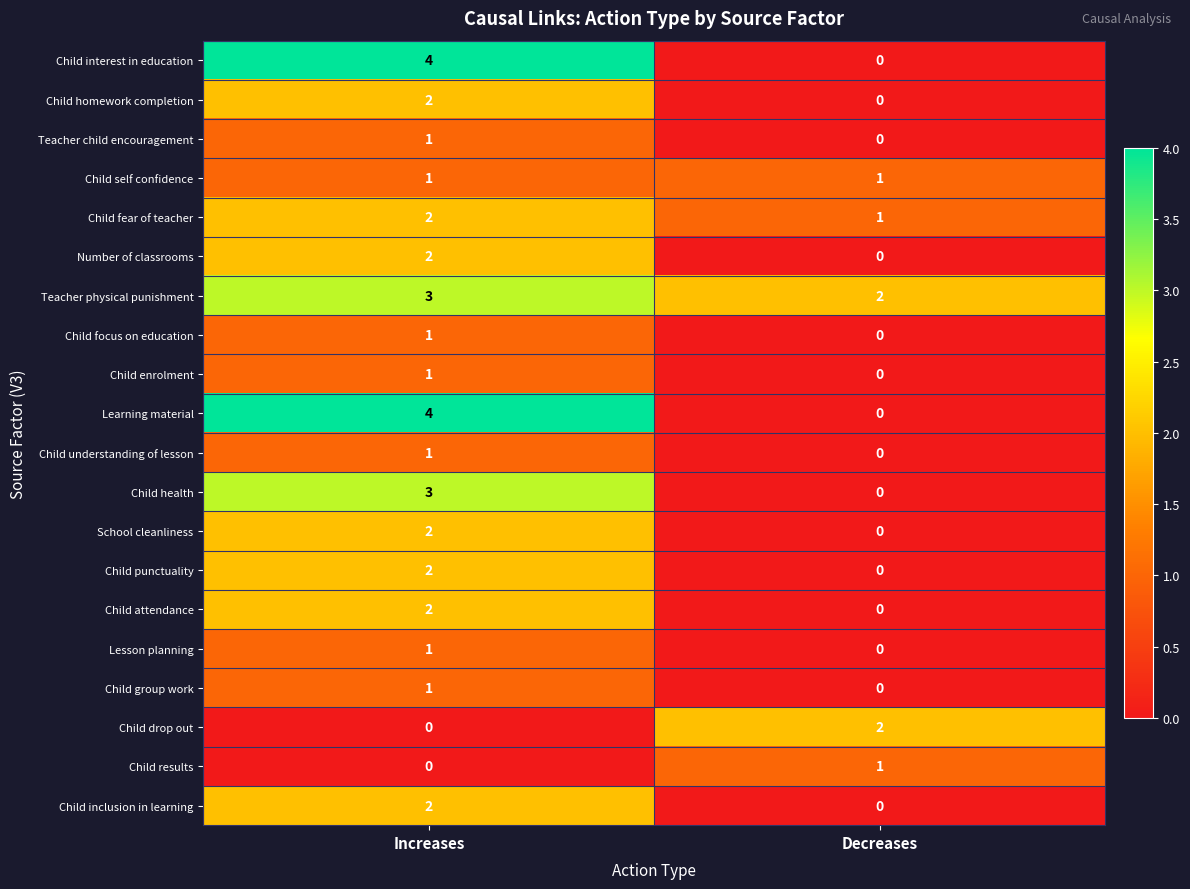

What is the total value across all series at Increases?

35